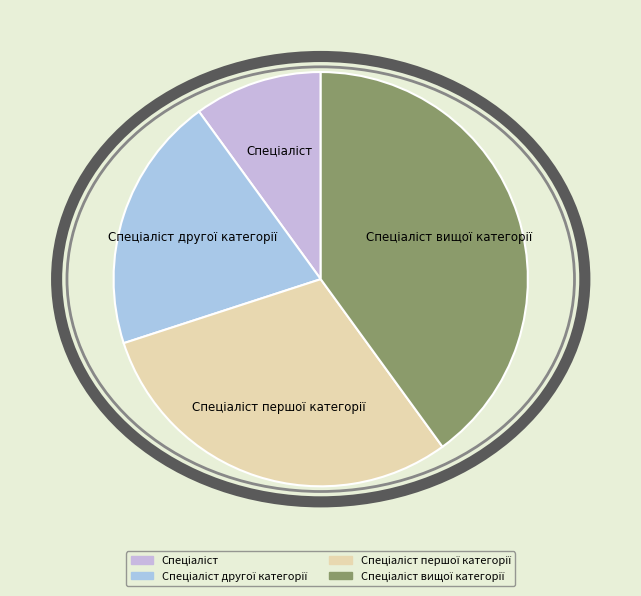

How many slices are in this pie chart?

4